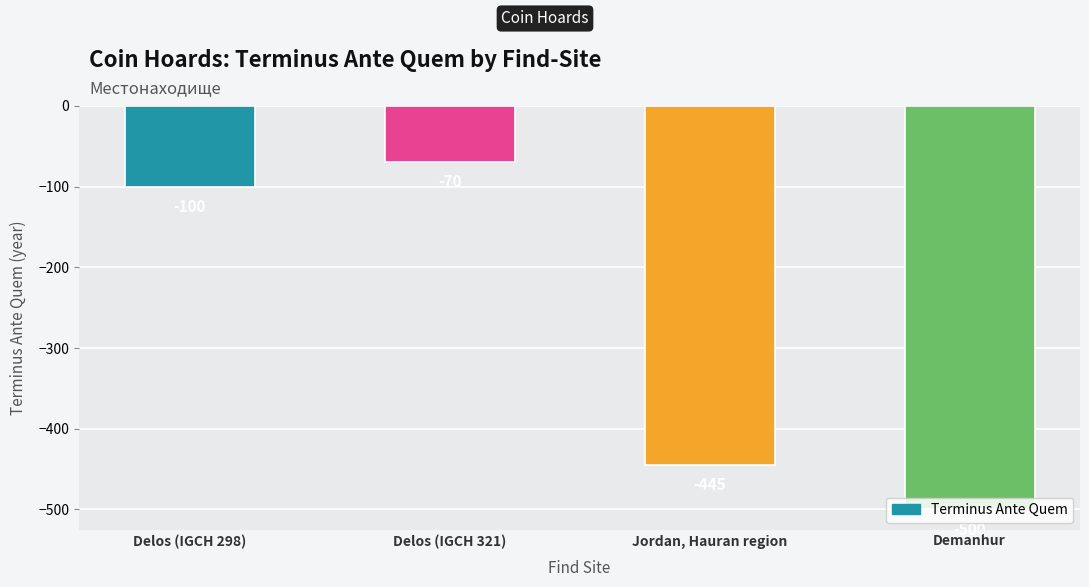

What is the greatest value displayed?

-70